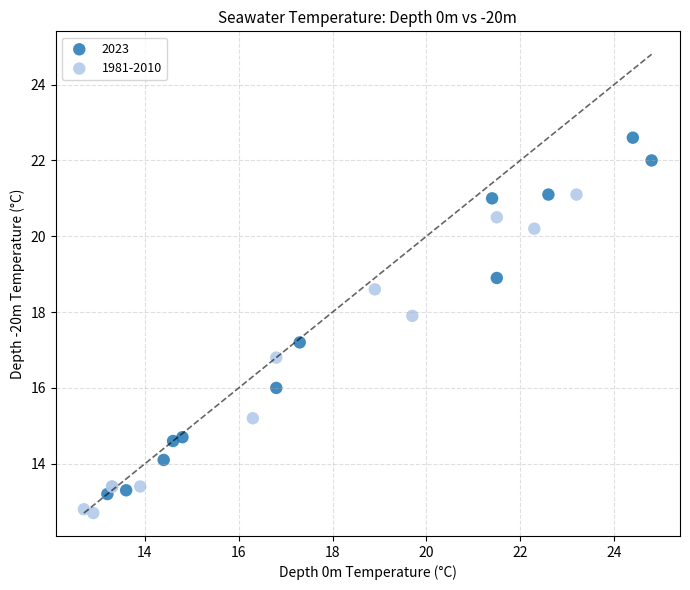

Which series has the widest spread of Y values?

2023